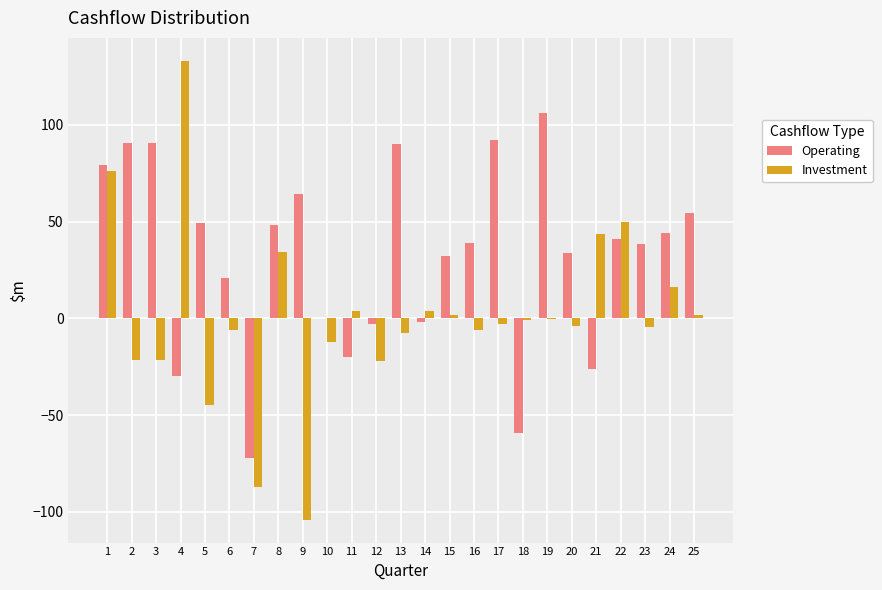

Count the number of categories in the chart.

25